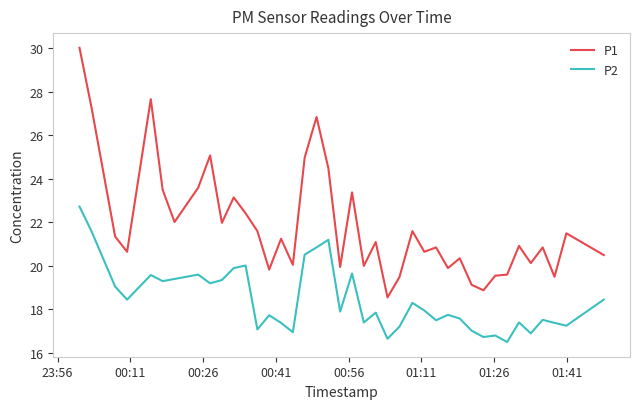

List the series in order of their peak value, lowest first.

P2, P1